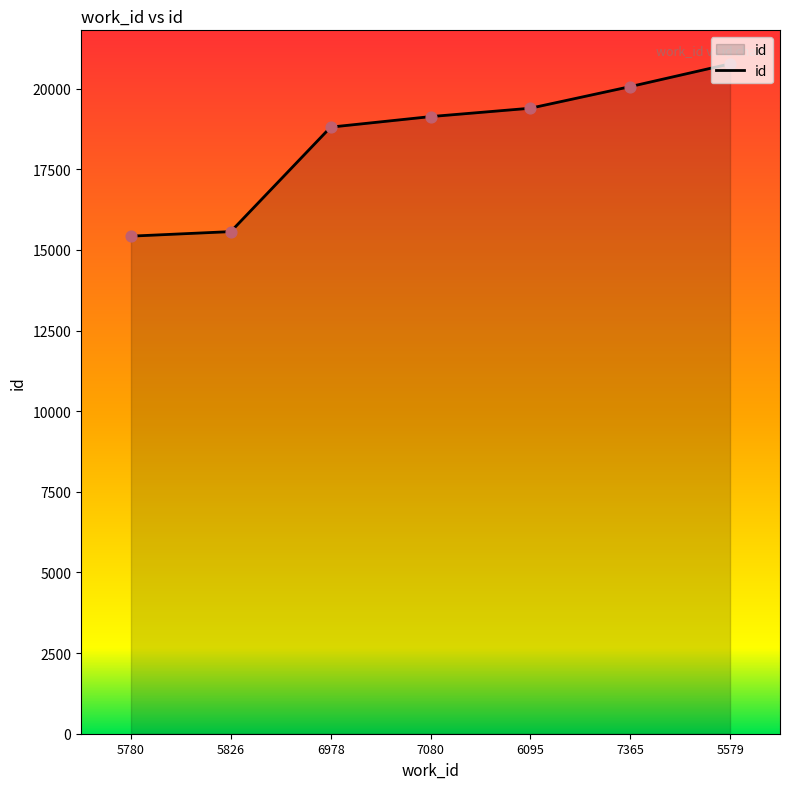

Approximately how many times larger is the value at 6095 compared to 5826?

1.2